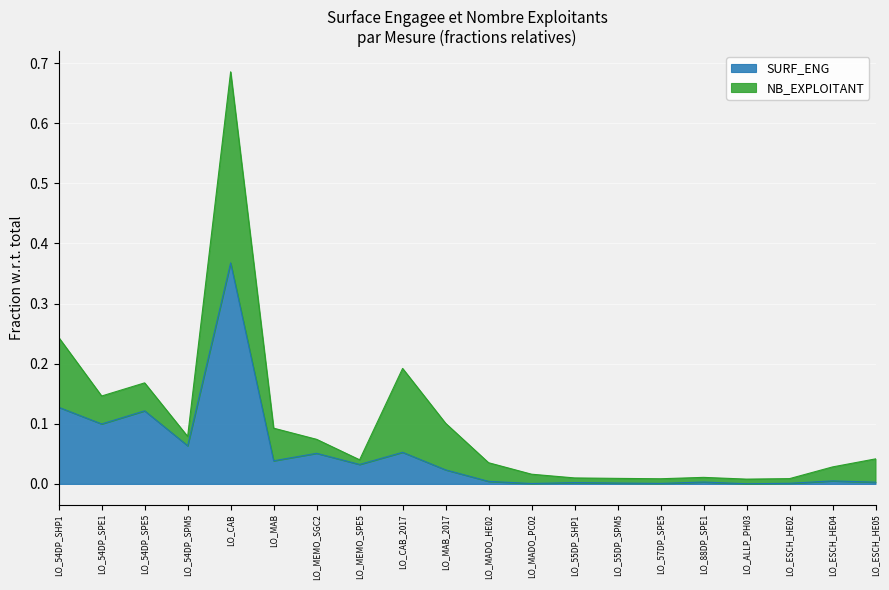

The value at LO_ESCH_HE05 is 0.0. True or false?

False